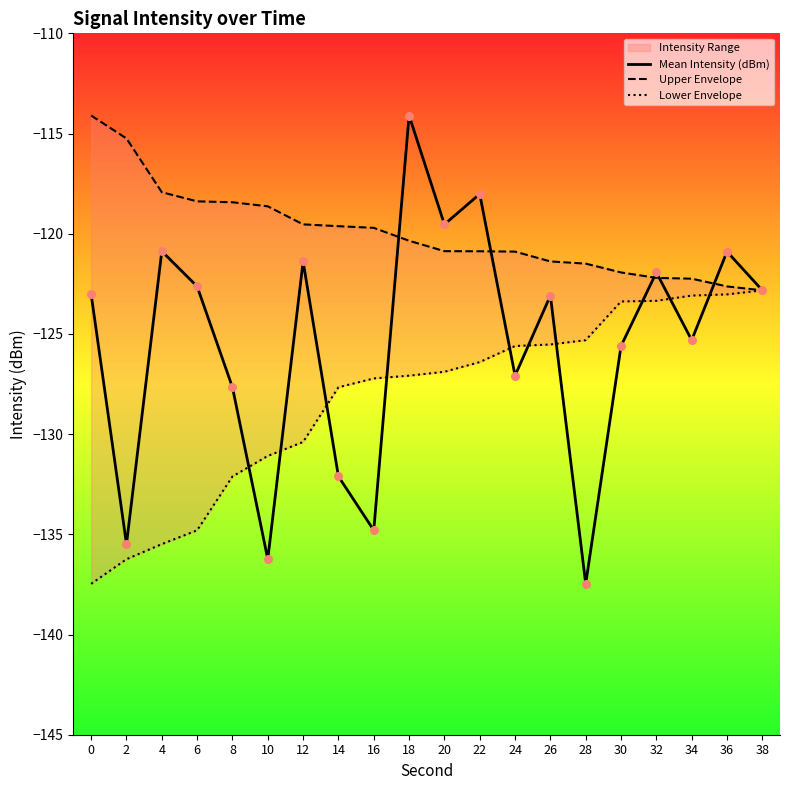

At which category is the sum across all series the highest?

18